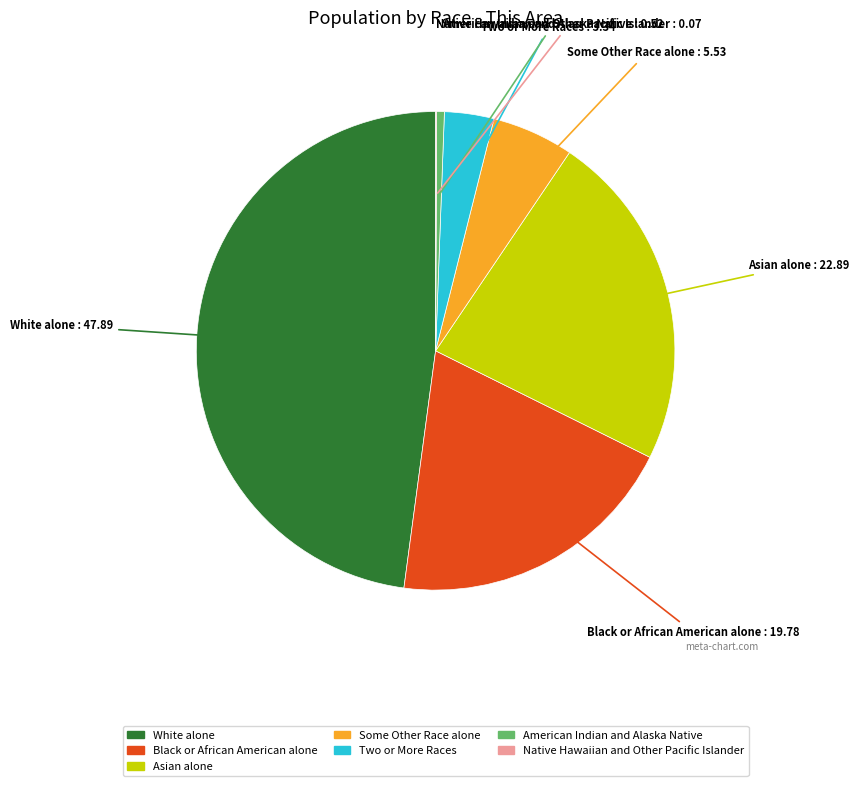

What is the largest slice in the pie chart?

White alone